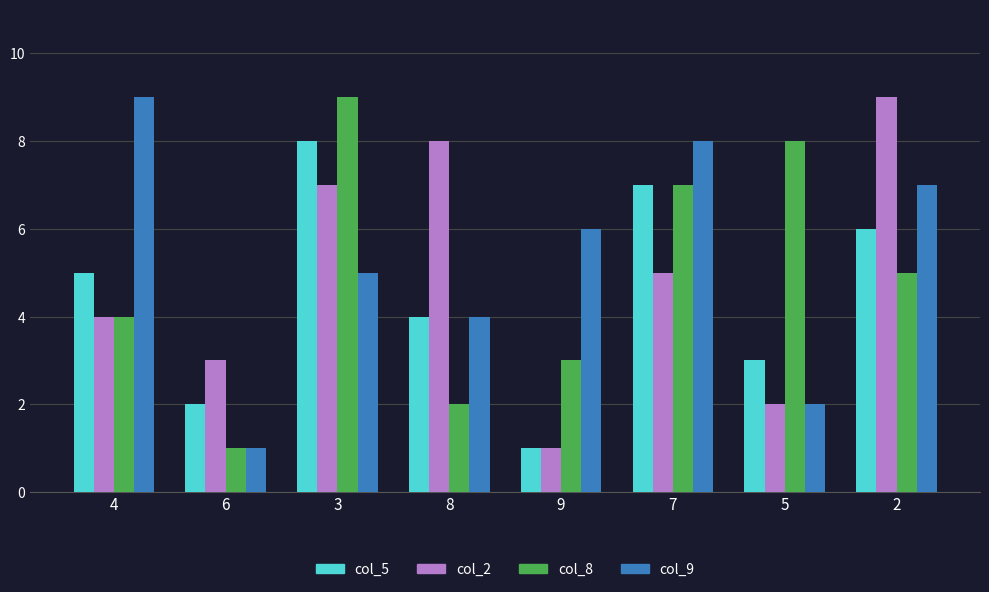

At which category is the sum across all series the highest?

3